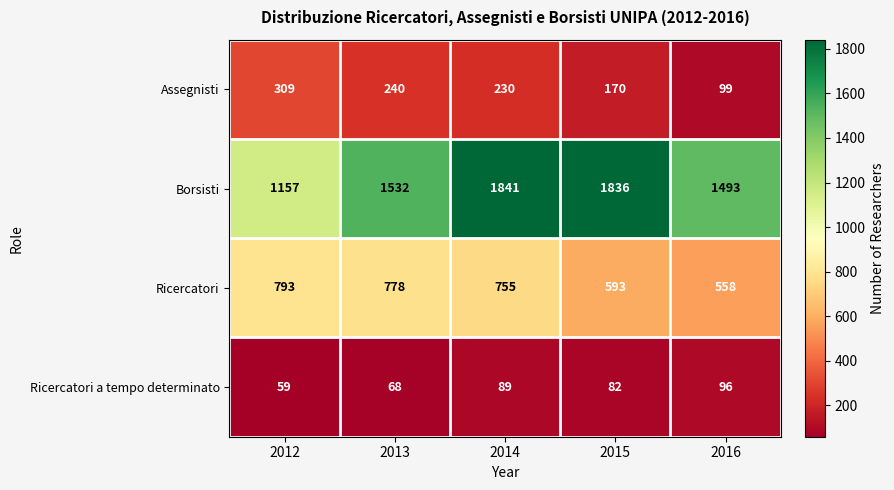

Reading left to right, list all the values displayed in this chart.

Assegnisti: 2012=309	2013=240	2014=230	2015=170	2016=99
Borsisti: 2012=1157	2013=1532	2014=1841	2015=1836	2016=1493
Ricercatori: 2012=793	2013=778	2014=755	2015=593	2016=558
Ricercatori a tempo determinato: 2012=59	2013=68	2014=89	2015=82	2016=96